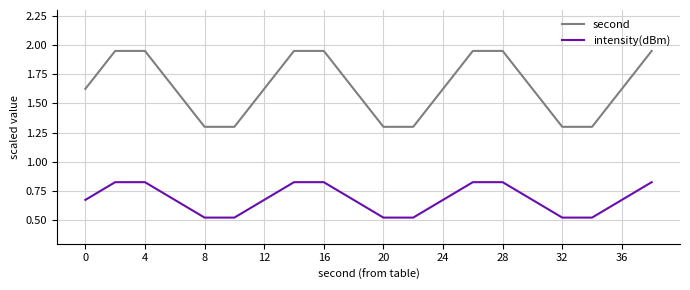

List the series in order of their overall mean, lowest first.

intensity(dBm), second